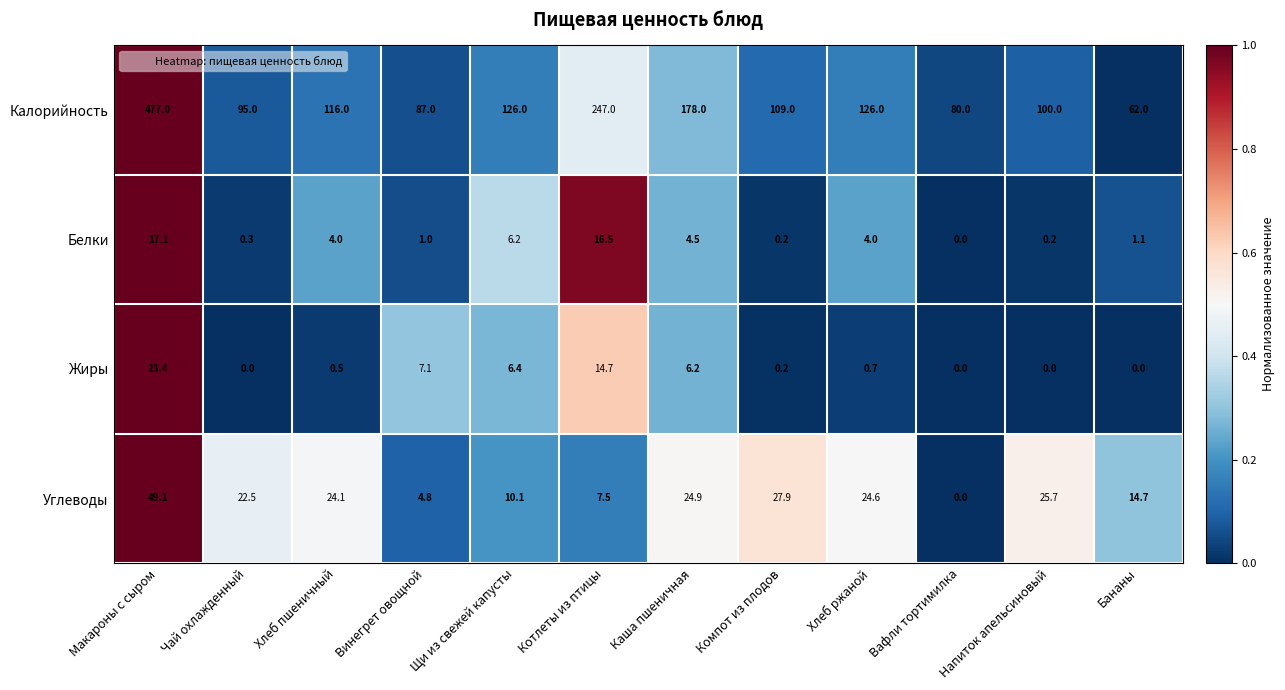

True or false: Жиры has a value of -15.8 at Чай охлажденный.

False